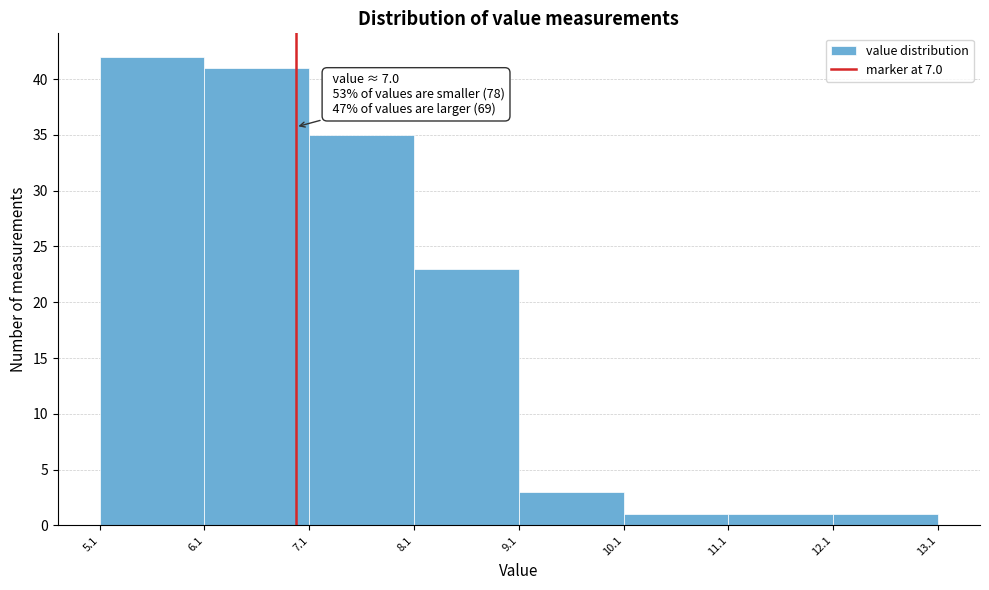

Which range on the x-axis has the tallest bar?

5.1 to 6.1